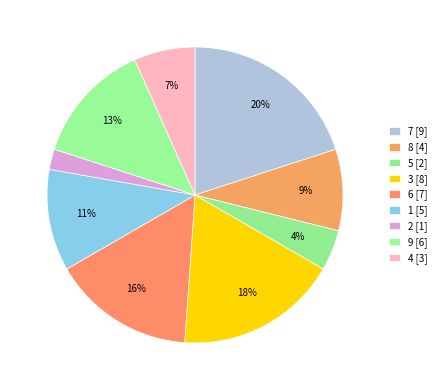

How many slices are in this pie chart?

9